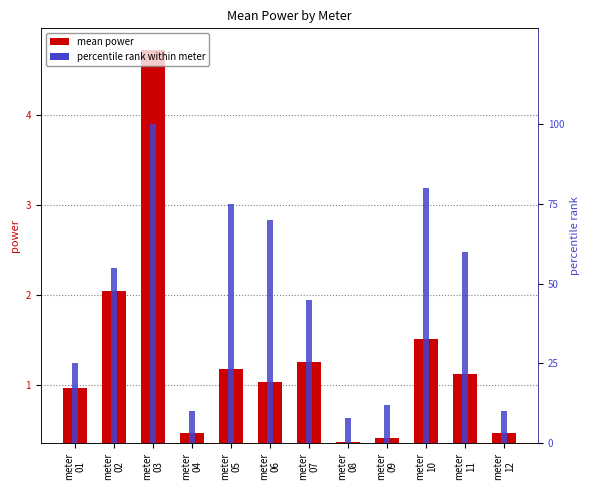

What is the total value across all series at meter
06?

70.7